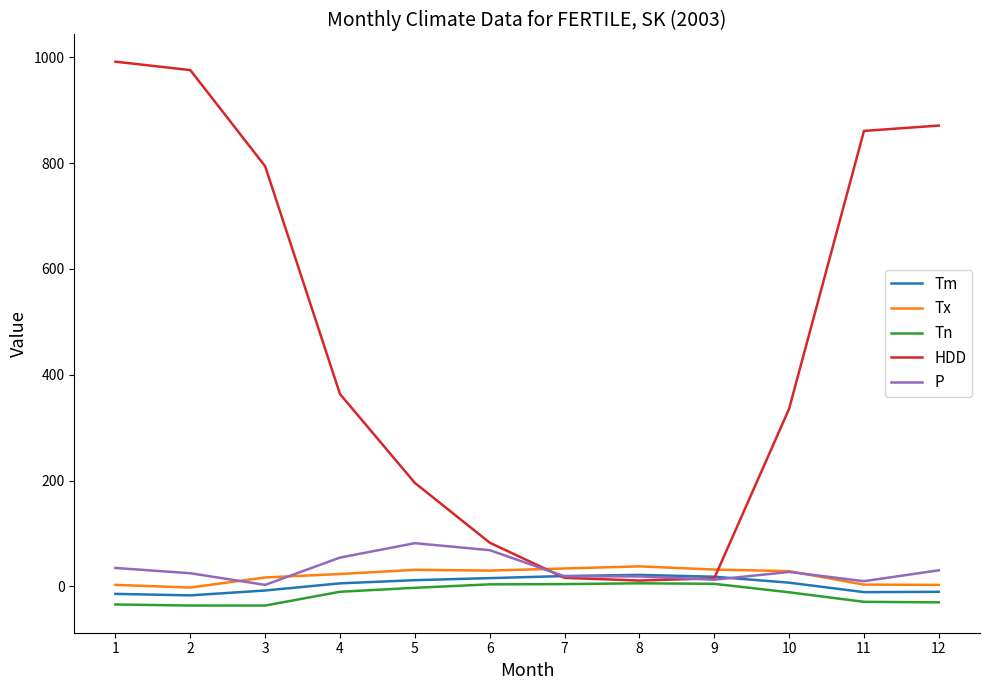

What are all the series names shown in the legend?

Tm, Tx, Tn, HDD, P